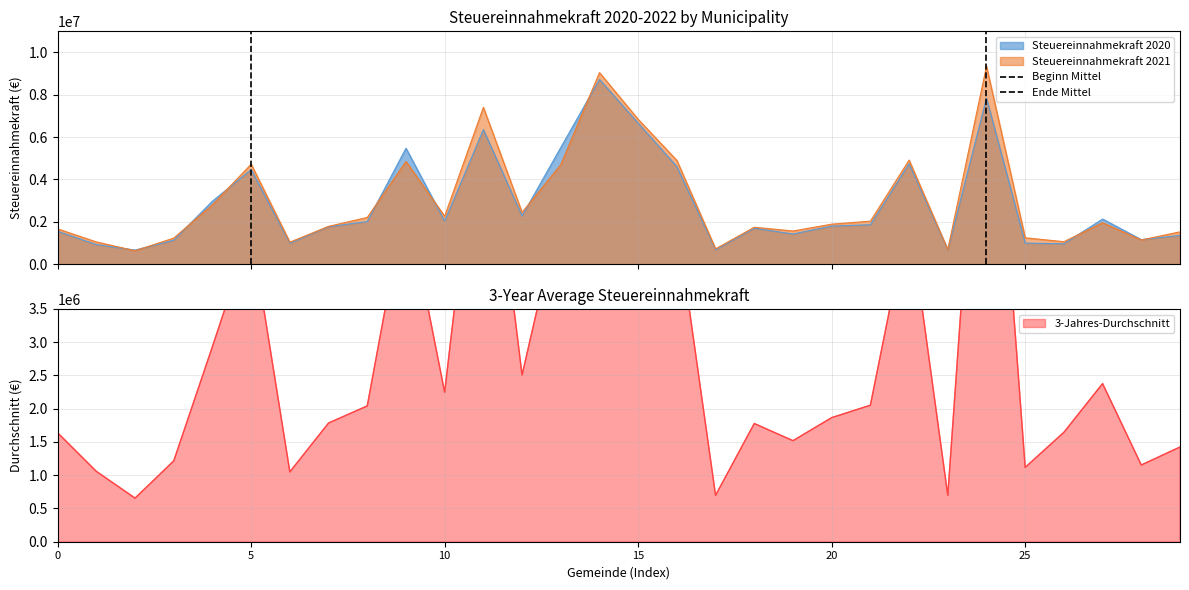

What is the minimum value for Steuereinnahmekraft 2020?

663535